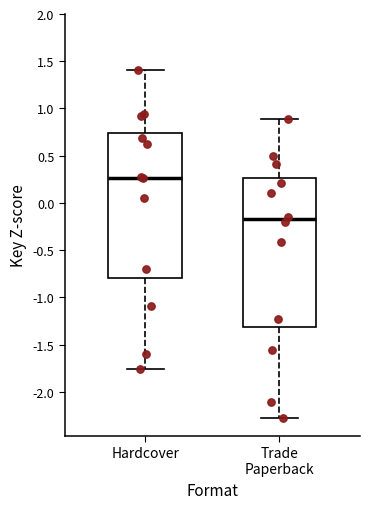

Reading left to right, transcribe this box plot: for each box, give where its median line is, the range the box spans, and where its two whiskers end, as read against the y-axis. The values are not printed on the chart, so give them approximately, as read against the axis.

Hardcover: median 0.25, box -0.80 to 0.75, whiskers -1.75 to 1.40
Trade Paperback: median -0.15, box -1.30 to 0.25, whiskers -2.30 to 0.90